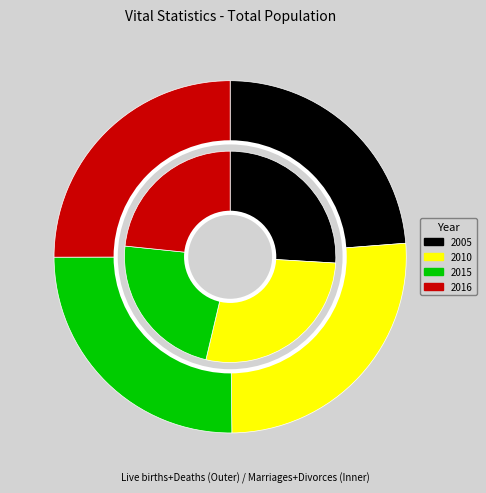

To the nearest percent, what is the combined percentage of 2010 and 2005?

54%